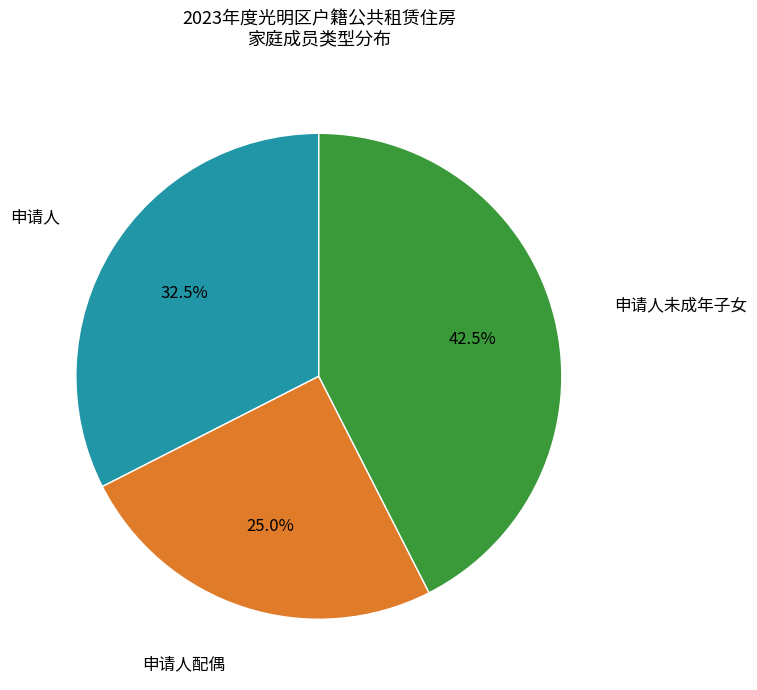

Is there any slice that represents more than half of the pie?

No